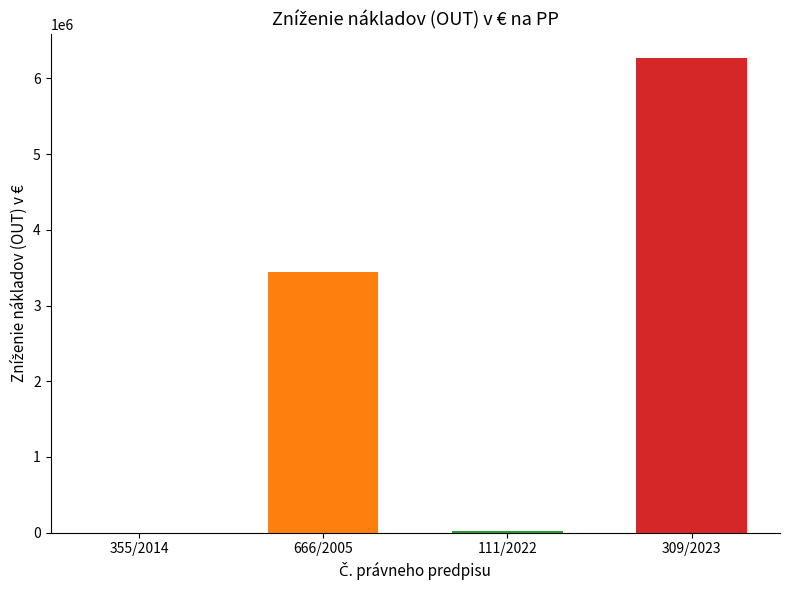

What is the sum of all values?

9743346.7